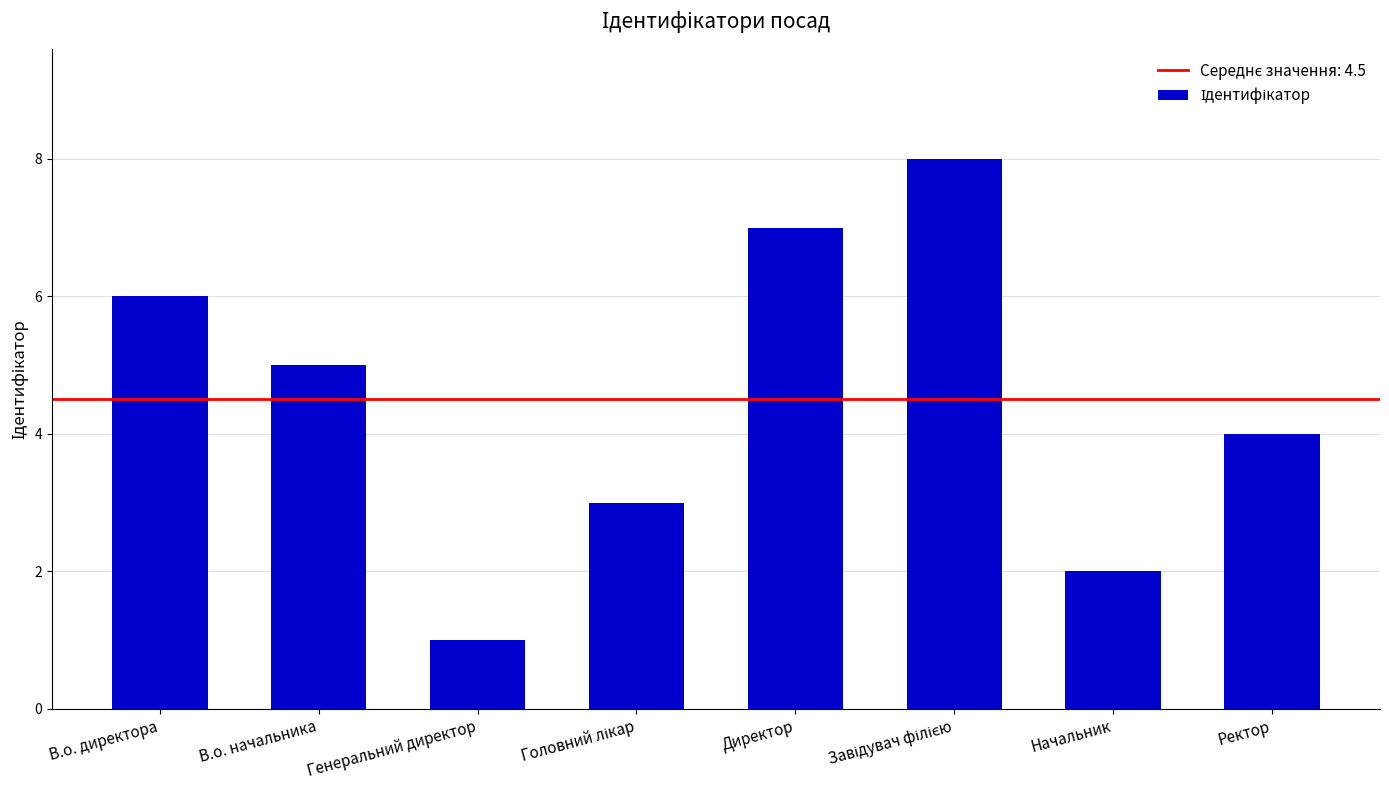

Which has a higher value, Генеральний директор or В.о. начальника?

В.о. начальника